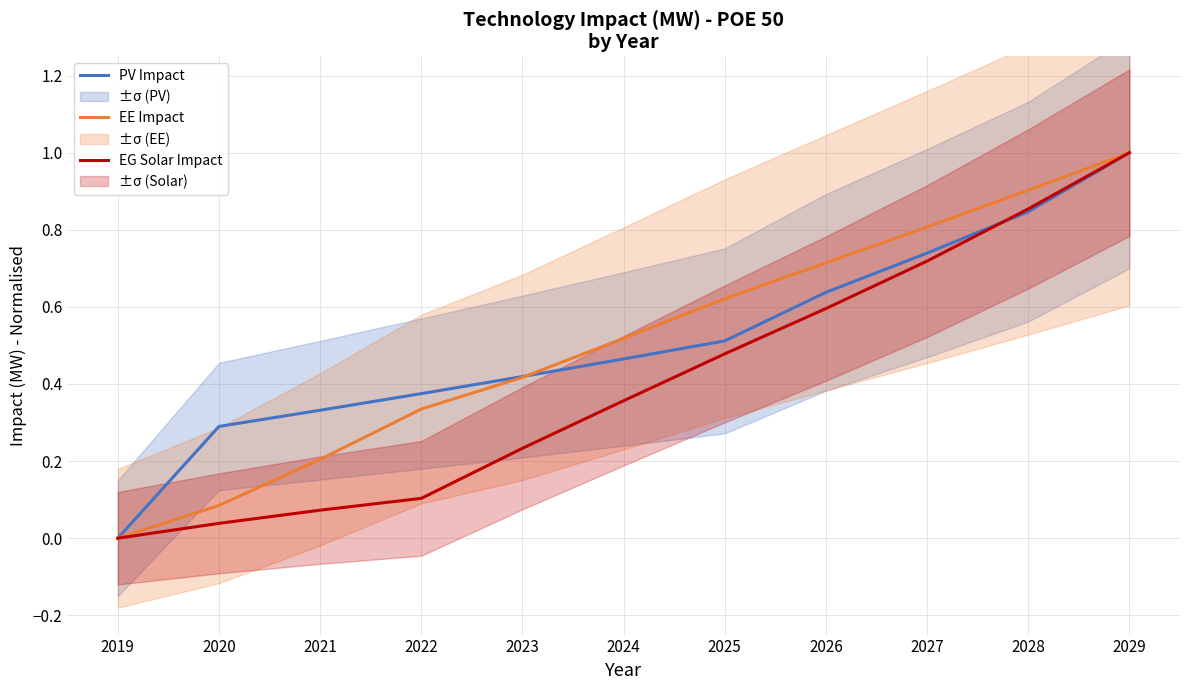

Rank the series by their maximum value, from lowest to highest.

PV Impact, EE Impact, EG Solar Impact